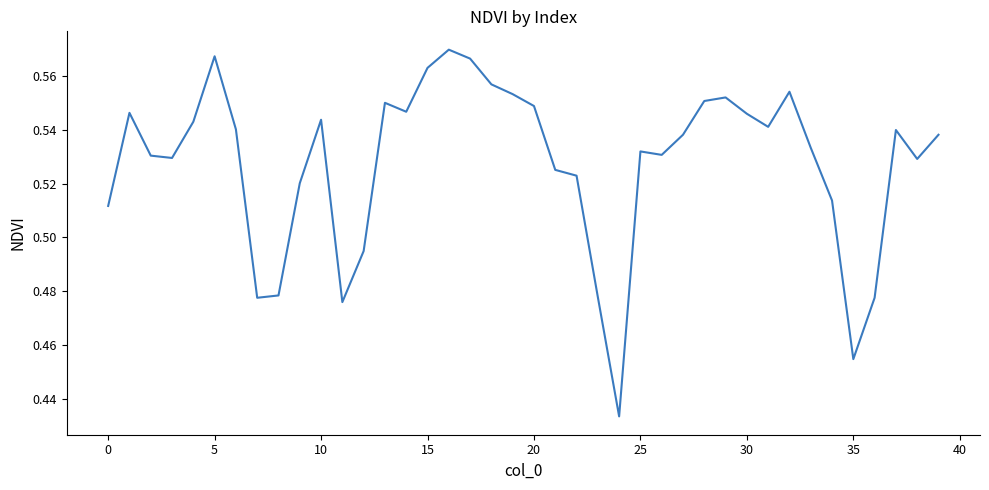

Does the chart have visible grid lines?

No